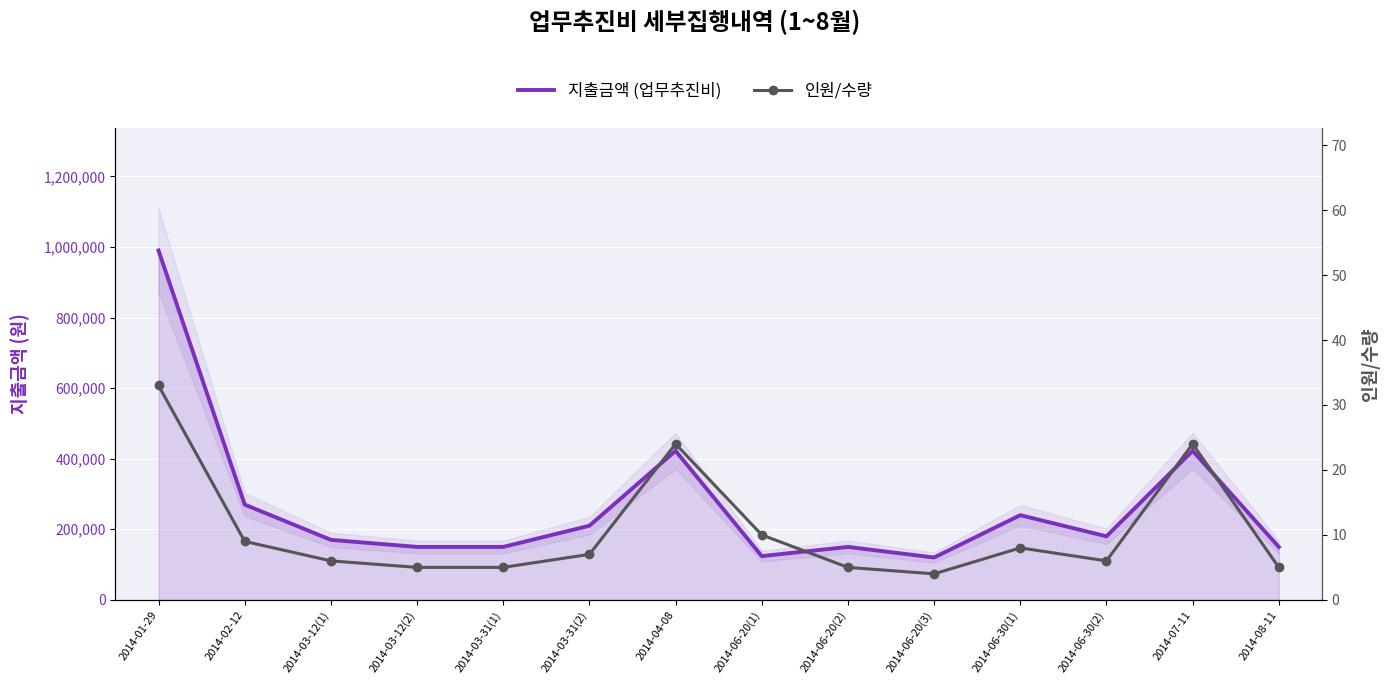

What is the spread (max minus min) of values at 2014-06-20(3)?

119996